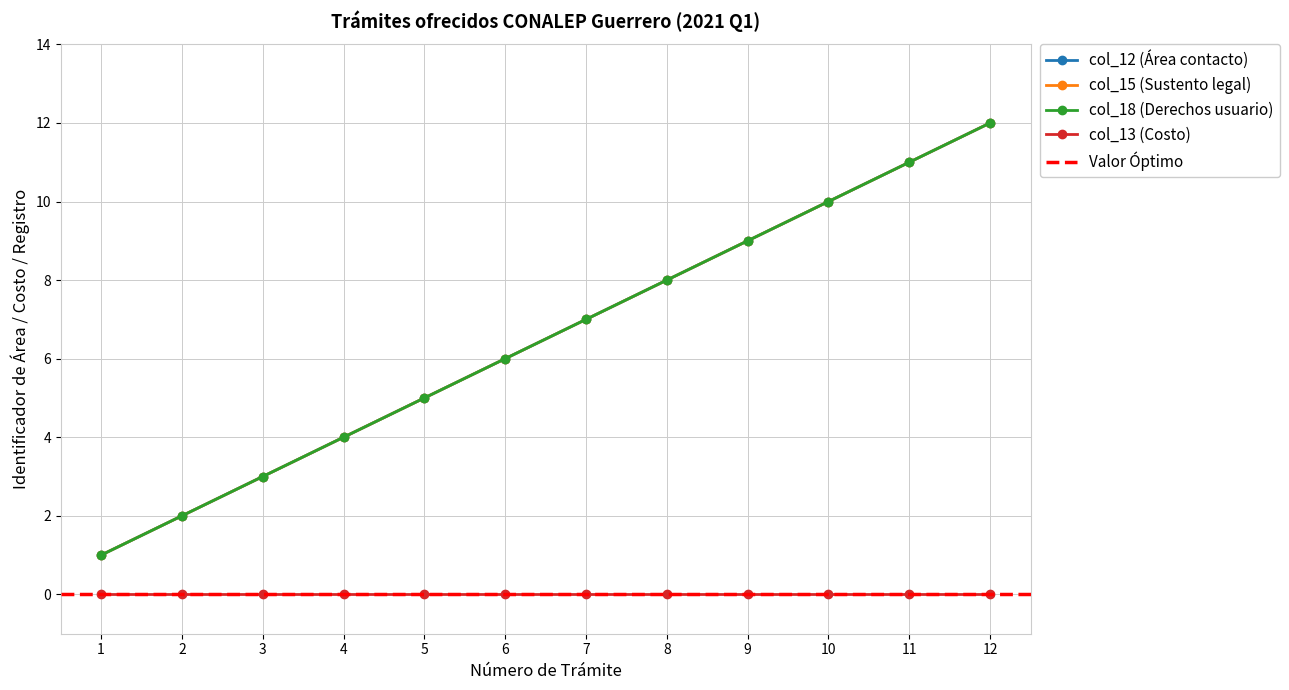

Between 6 and 7, which series saw the biggest shift?

inscripcion (portal)